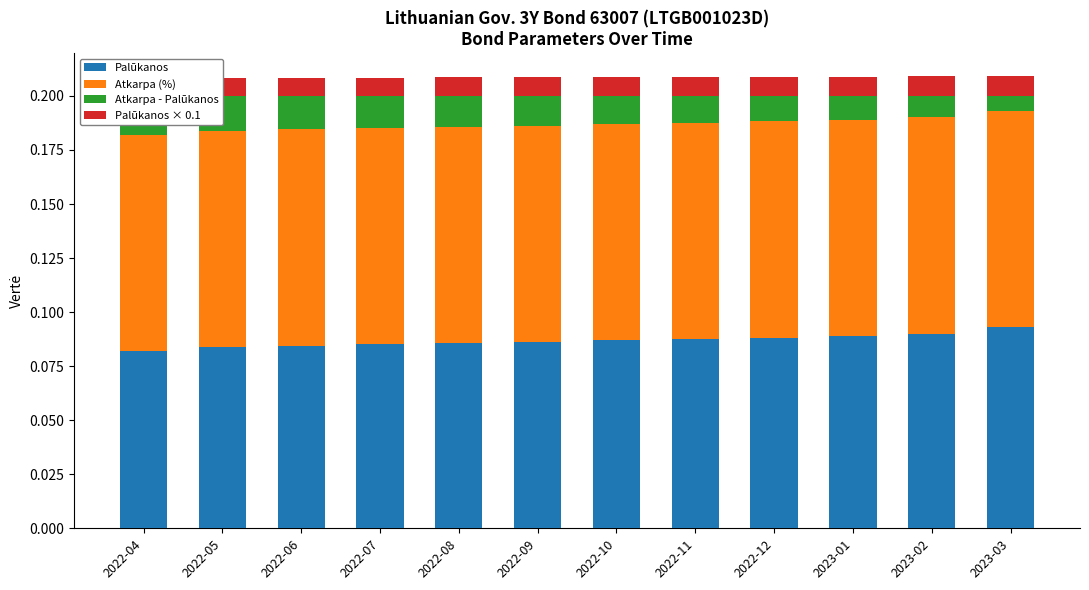

How many groups of bars are there?

12